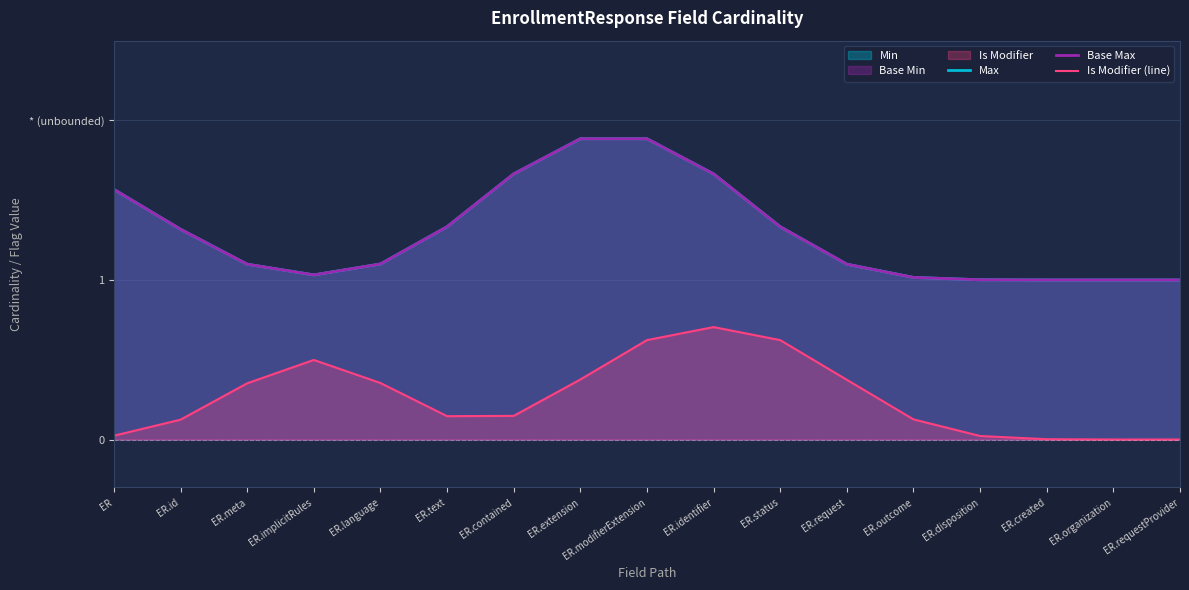

What is the value of the Max point at the 13th from the left?

1.0